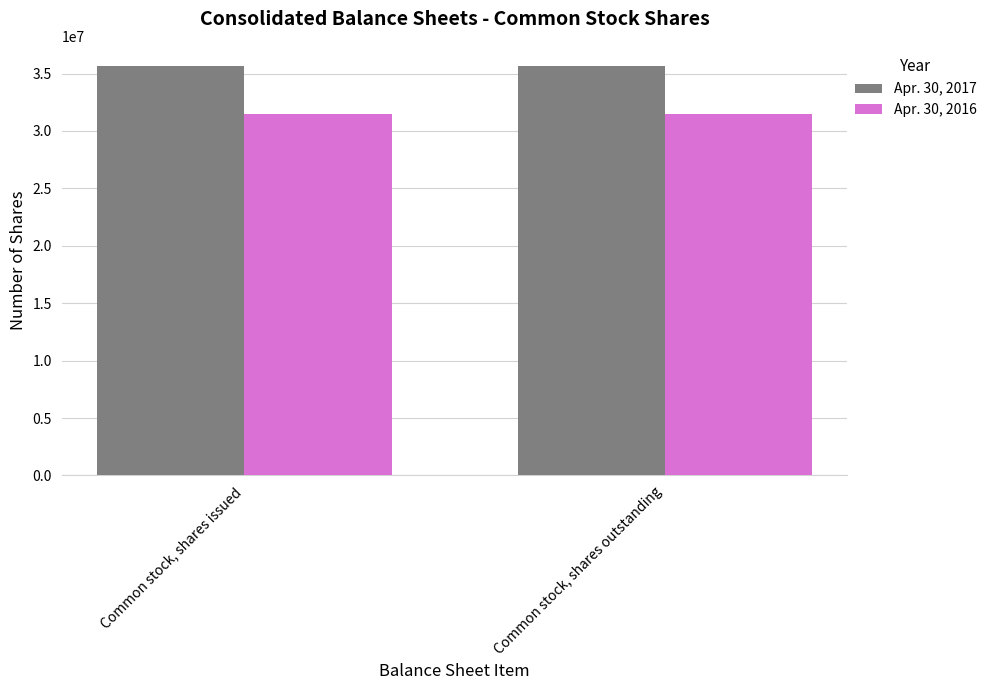

What position from the right is Common stock, shares outstanding?

1